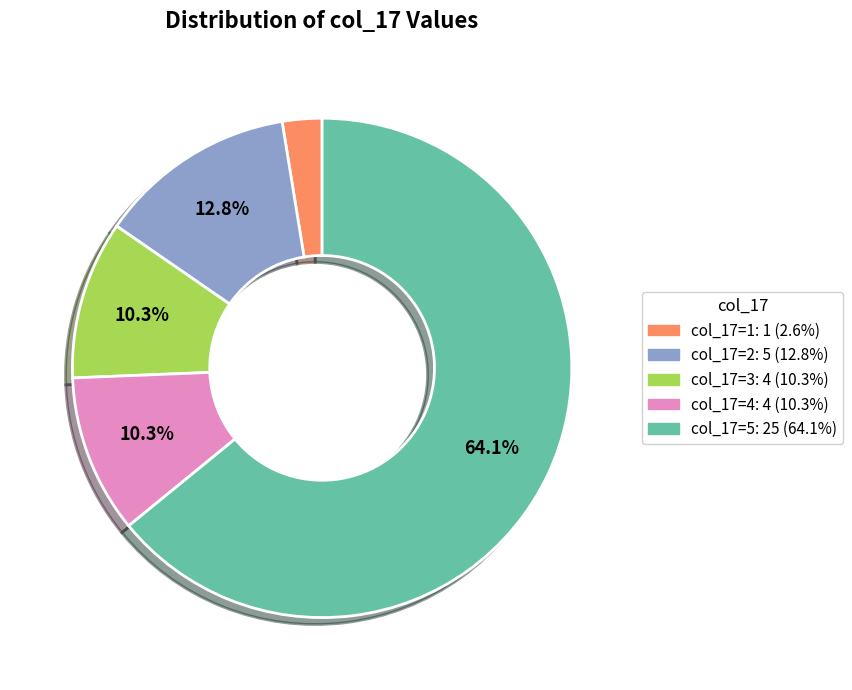

Is there any slice that represents more than half of the pie?

Yes